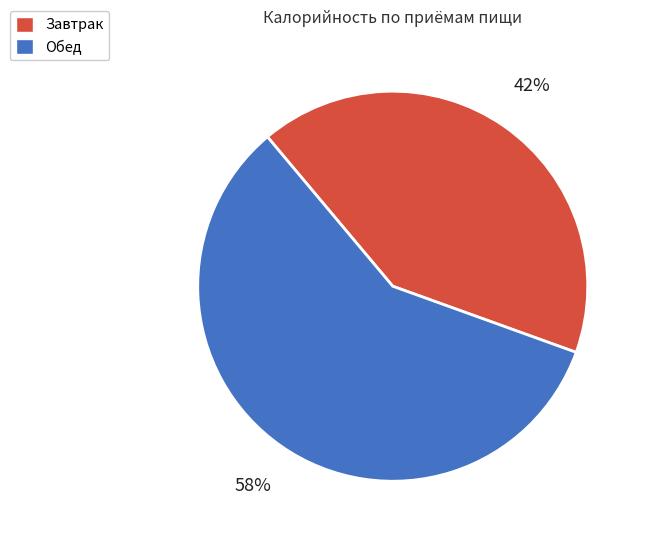

What is the ratio of the value at Обед to the value at Завтрак?

1.4